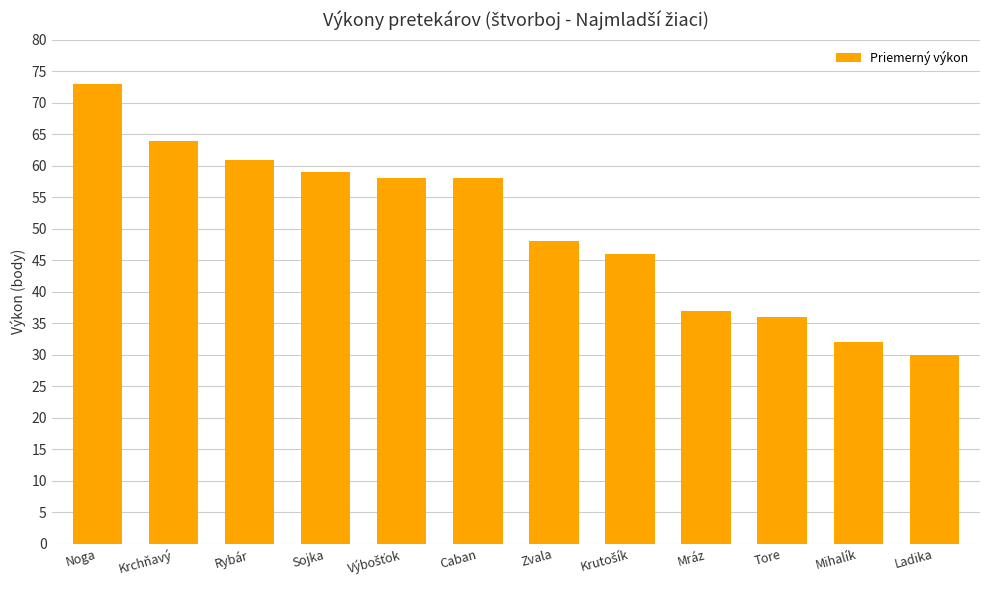

How many data points does each series have?

12